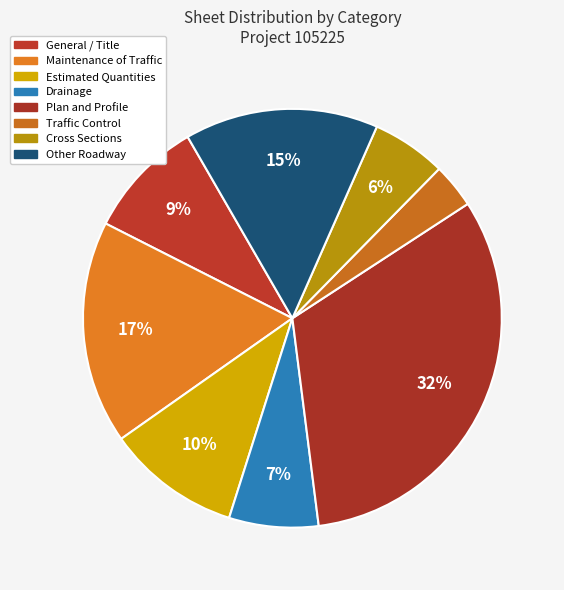

Is Maintenance of Traffic the majority of the pie?

No